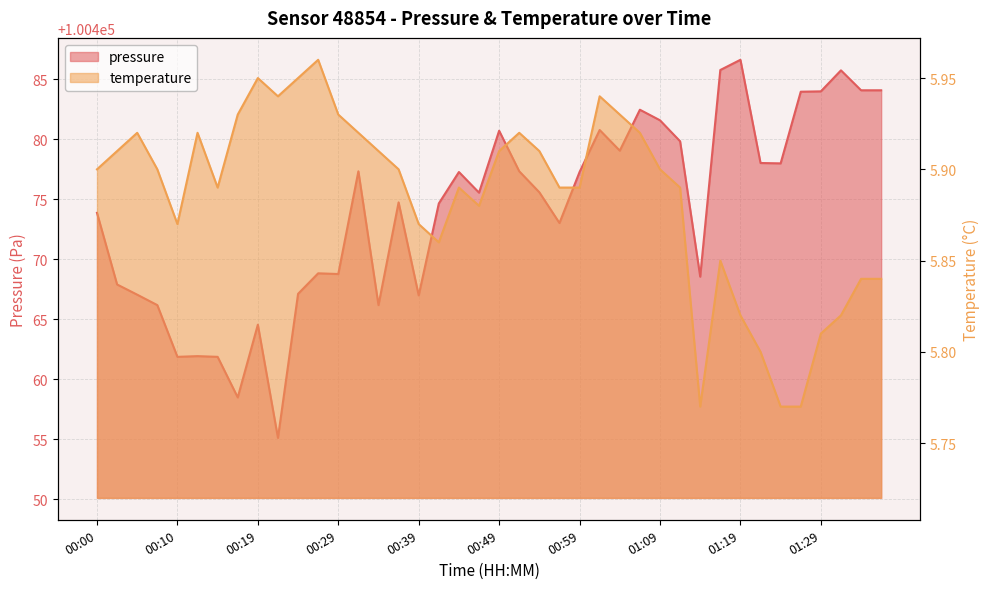

At how many categories does at least one series exceed 95144?

40